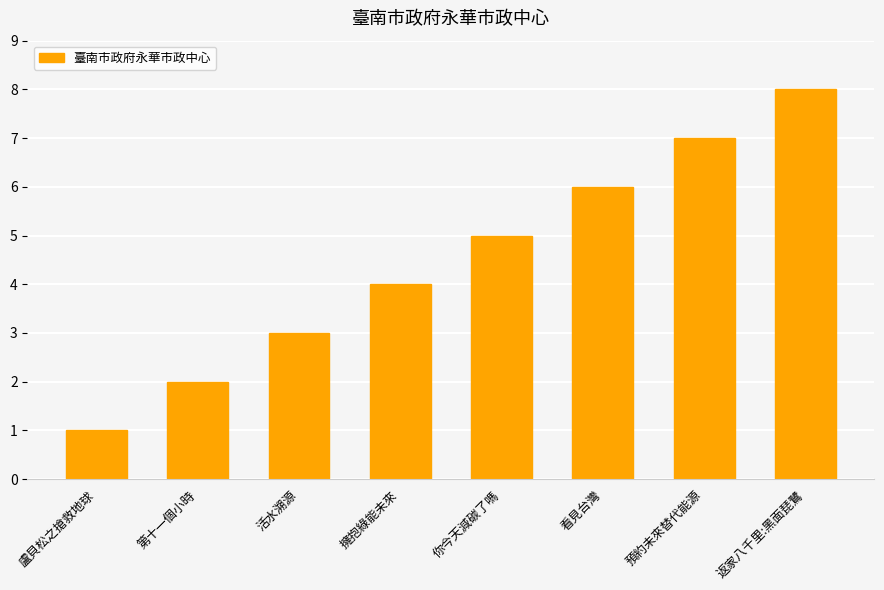

What is the maximum value shown in the chart?

8